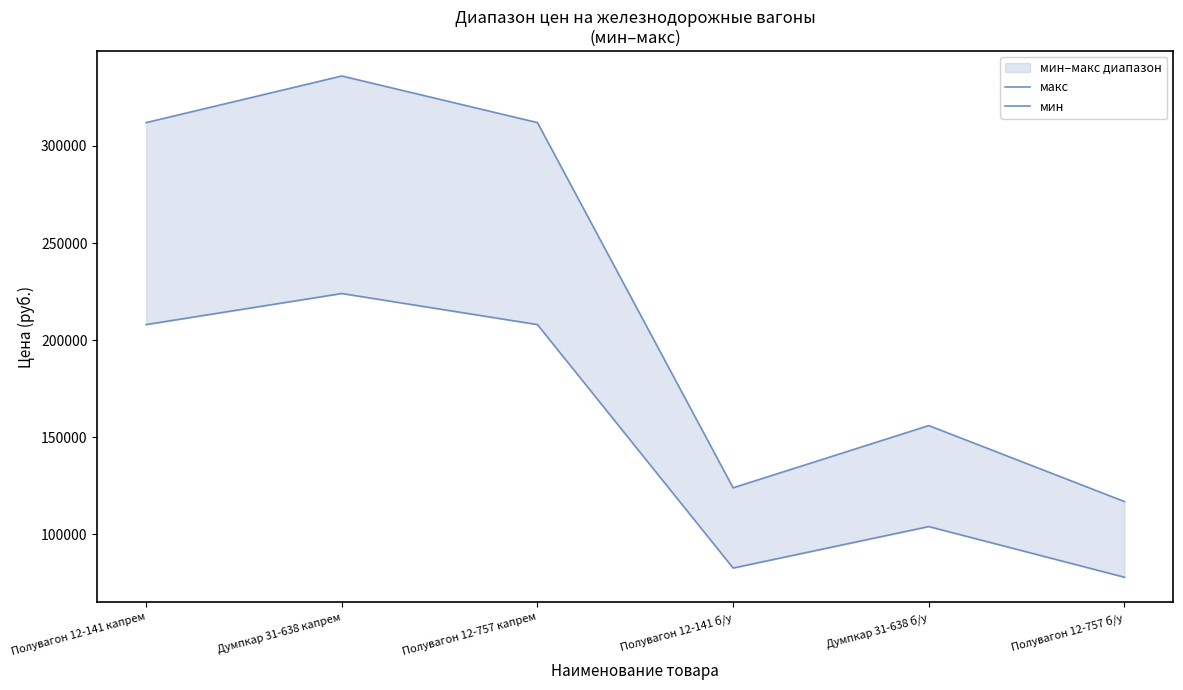

Is this an area chart (filled region under the line)?

No